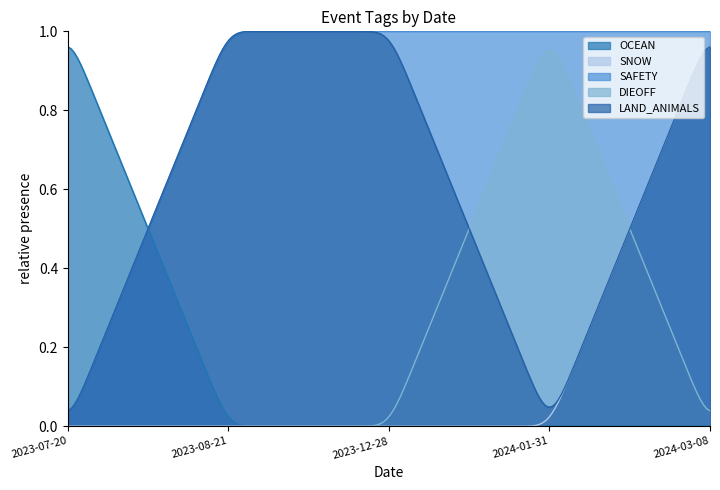

True or false: OCEAN has more than 1 points higher than both neighbors.

False